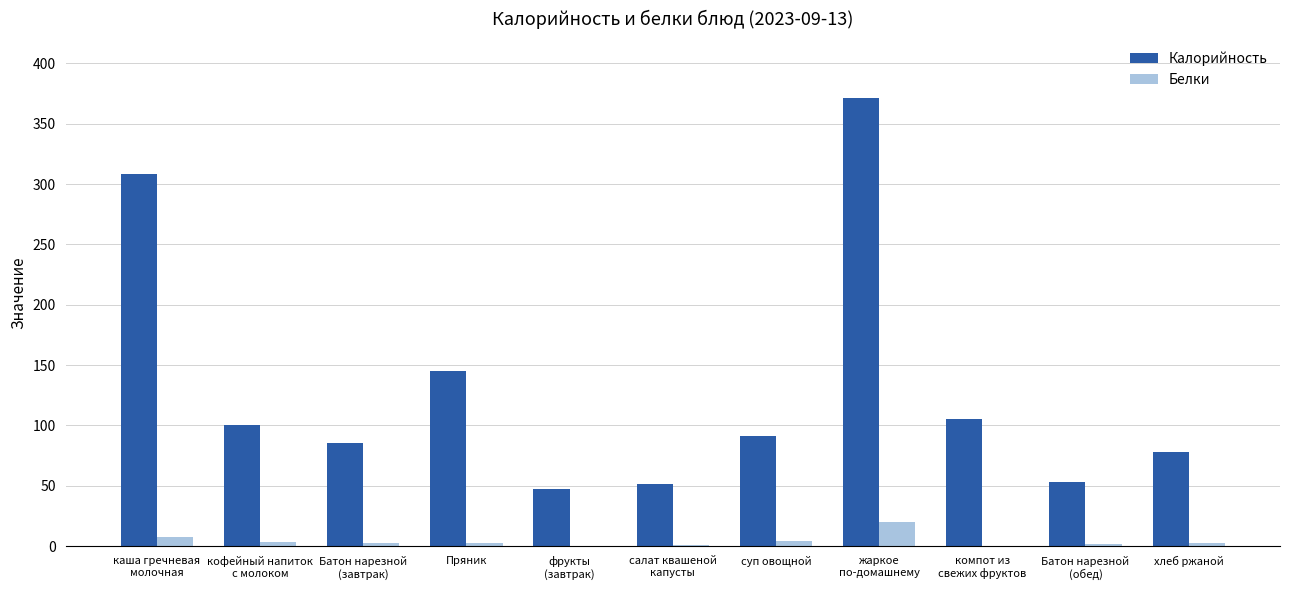

Does the chart contain stacked bars?

No